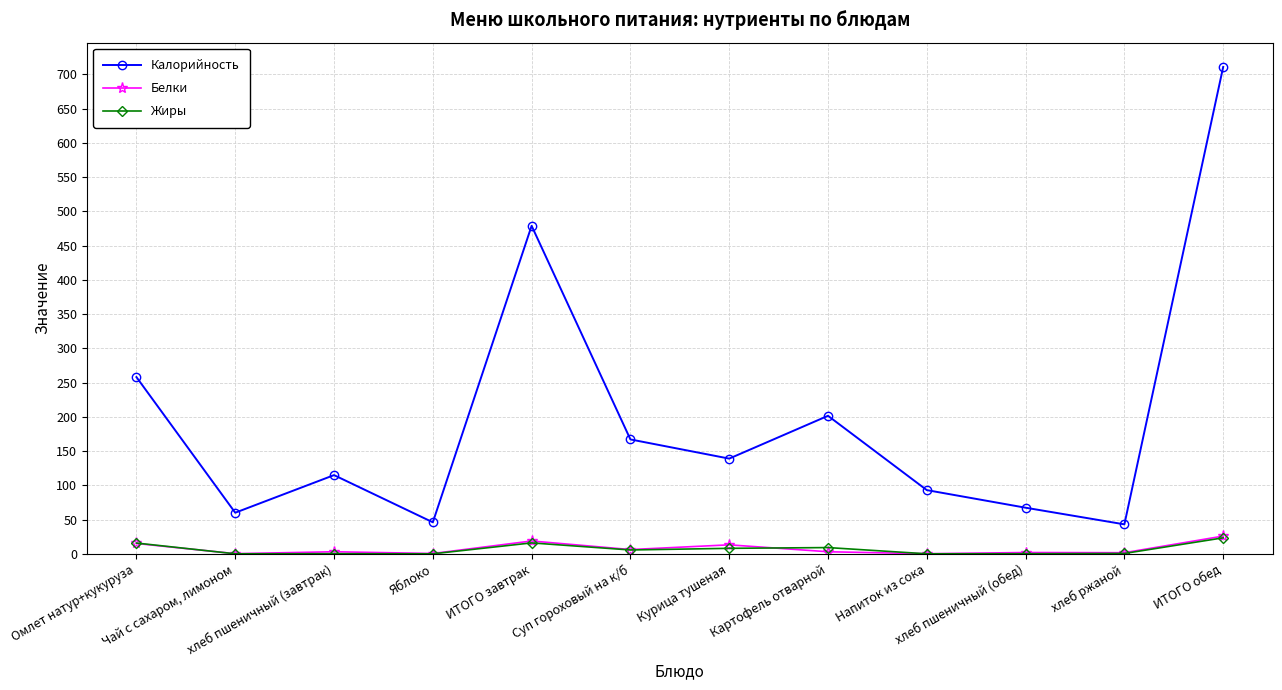

What are all the series names shown in the legend?

Калорийность, Белки, Жиры